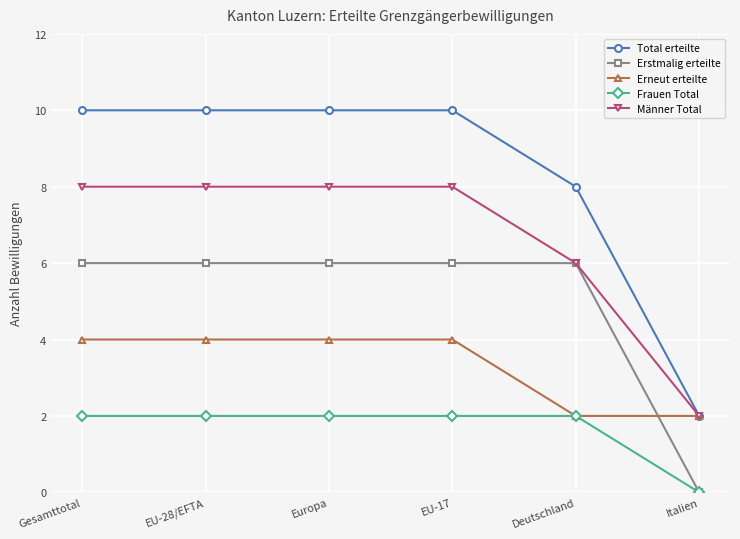

What are all the series names shown in the legend?

Total erteilte, Erstmalig erteilte, Erneut erteilte, Frauen Total, Männer Total